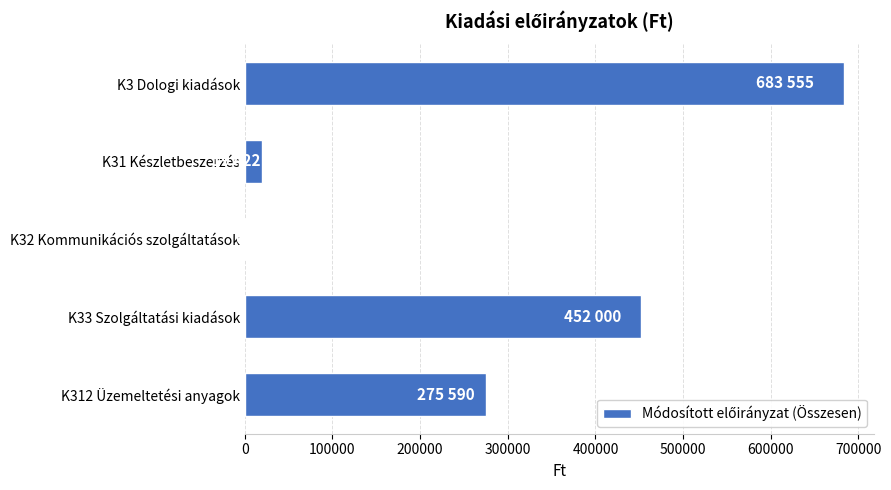

Approximately how many times larger is the value at K3 Dologi kiadások compared to K31 Készletbeszerzés?

35.2